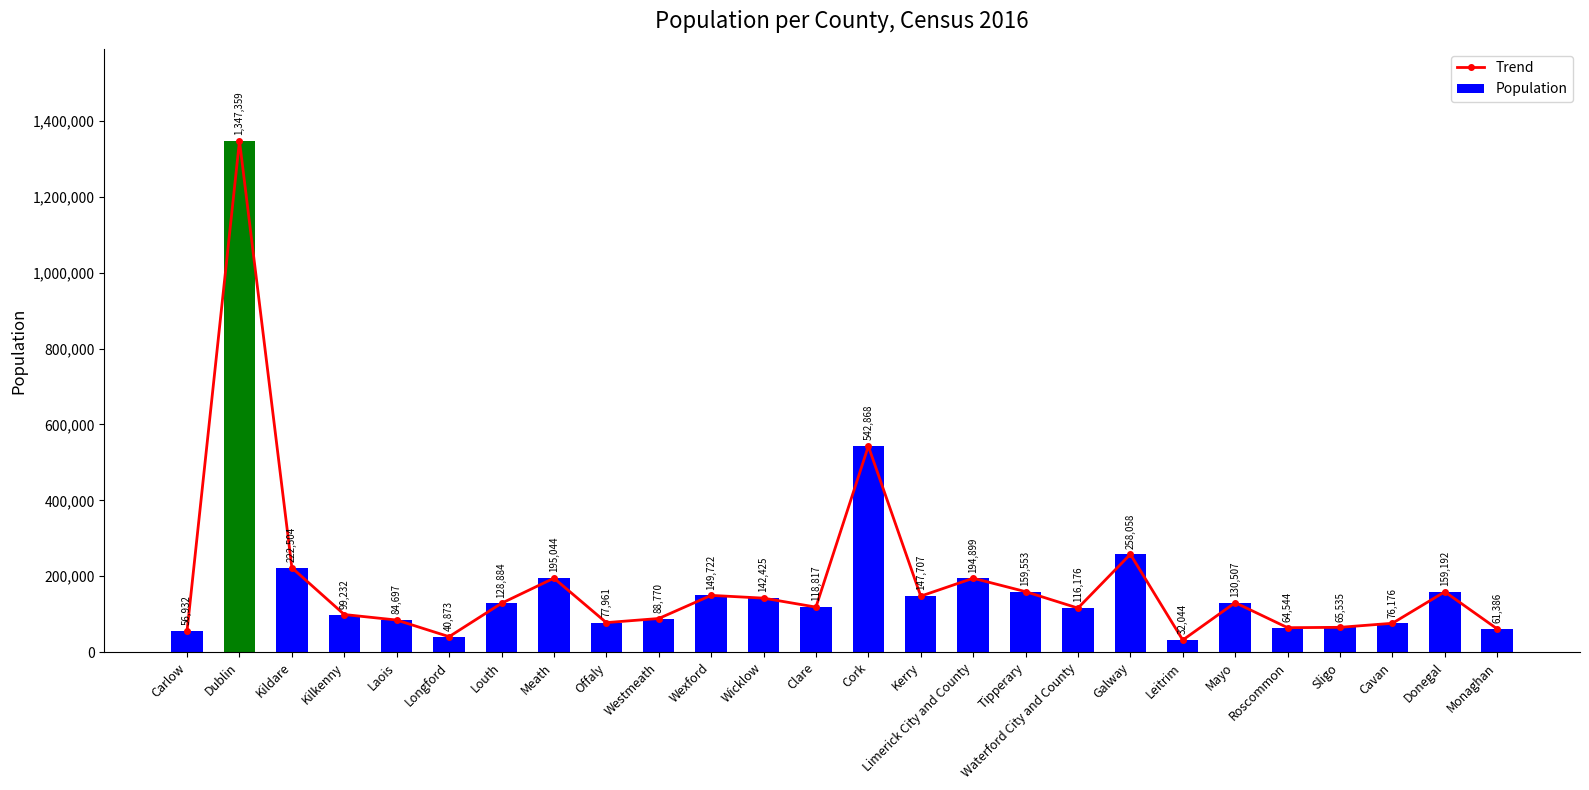

What position from the left is Kerry?

15